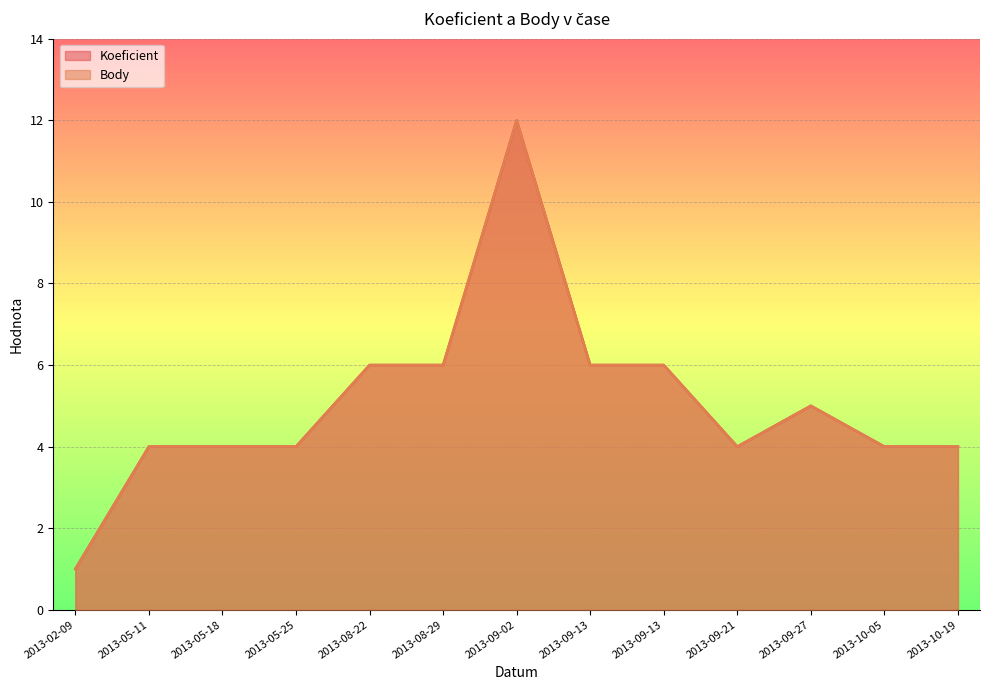

Rank the series at 2013-09-02 from highest to lowest value.

Koeficient, Body